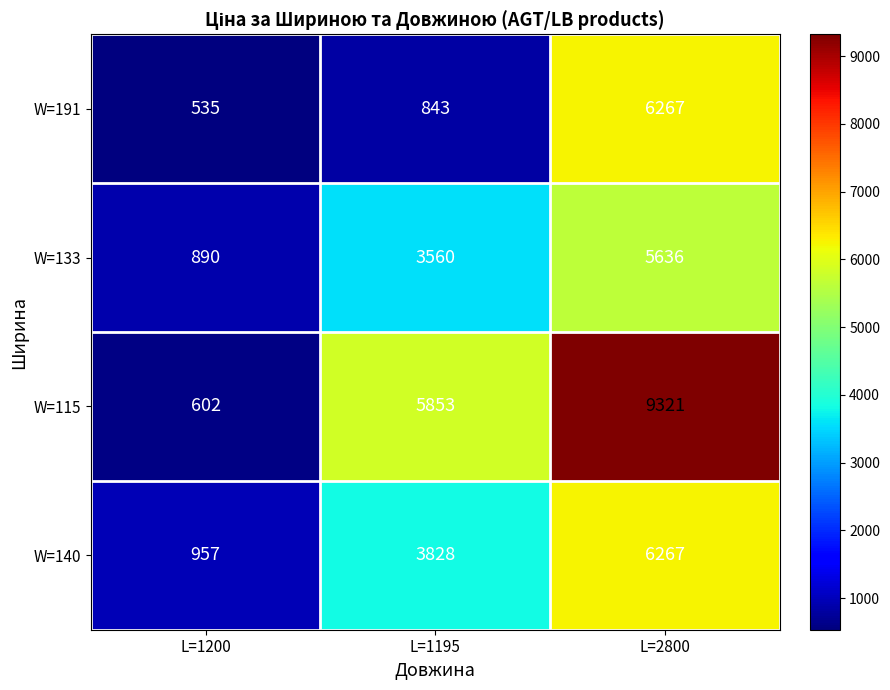

Reading right to left, transcribe all the data shown in this chart.

W=191: 6267	843	535
W=133: 5636	3560	890
W=115: 9321	5853	602
W=140: 6267	3828	957